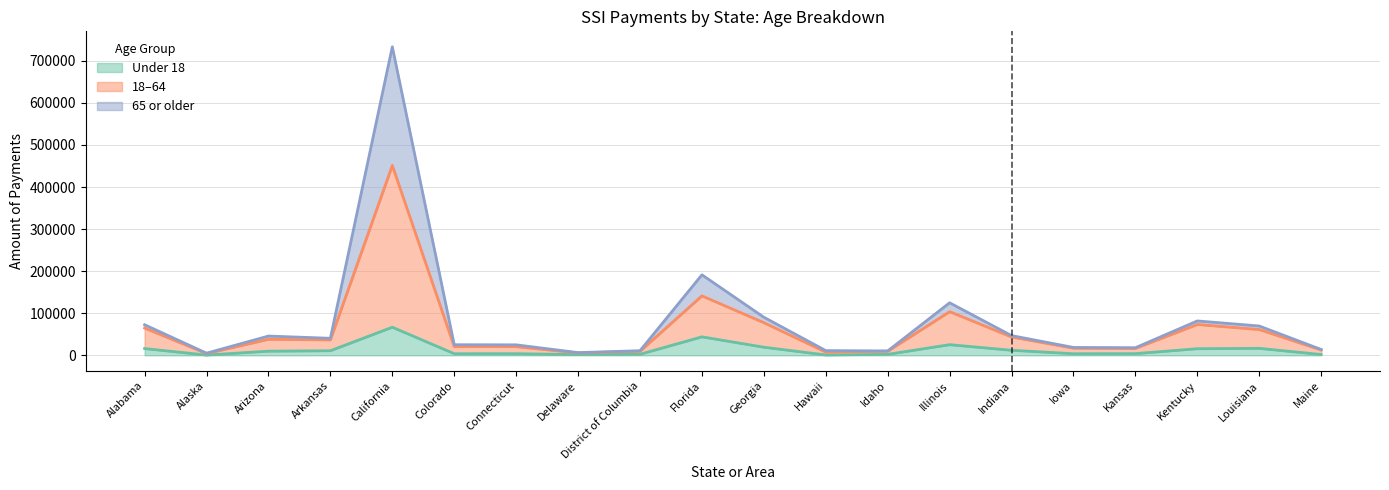

Is the value of Total at Maine greater than the value of Under 18 at Kansas?

Yes